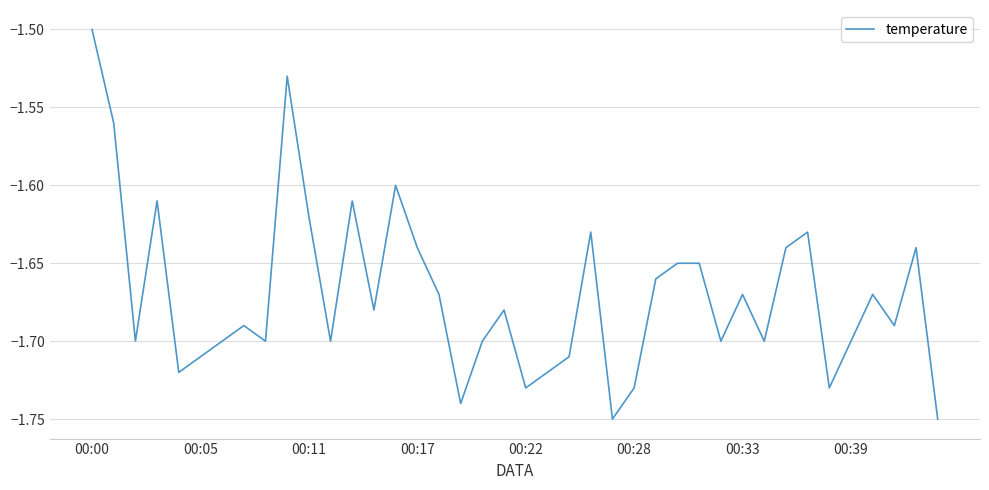

Is this an area chart (filled region under the line)?

No